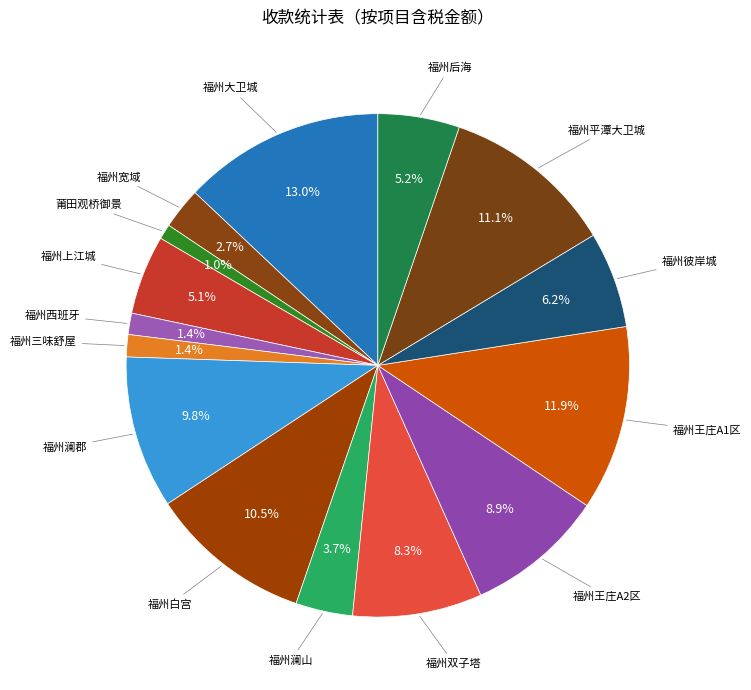

Count the number of slices in the pie.

15